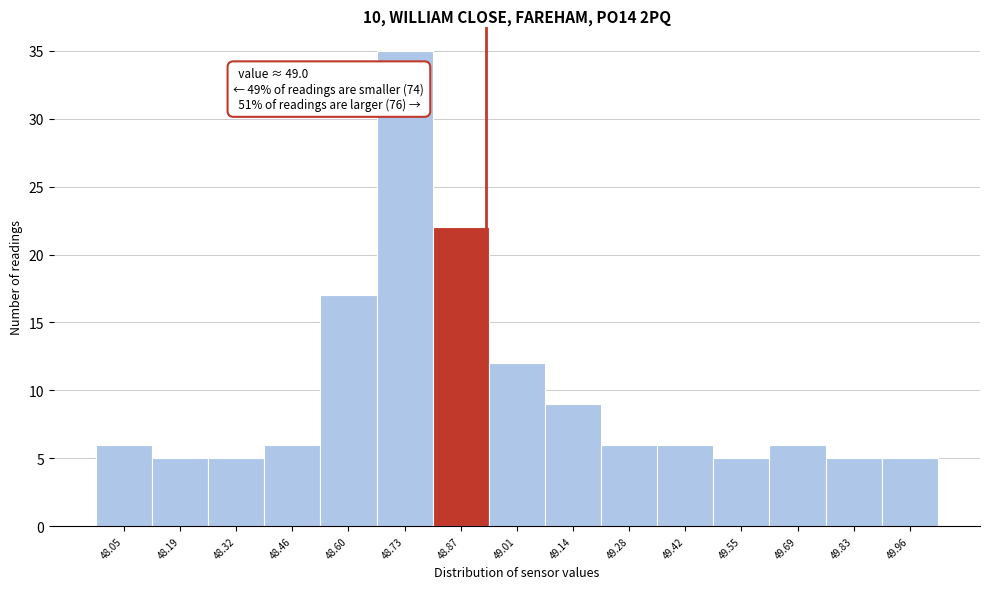

Reading right to left, extract all data points from this chart.

5	5	6	5	6	6	9	12	22	35	17	6	5	5	6